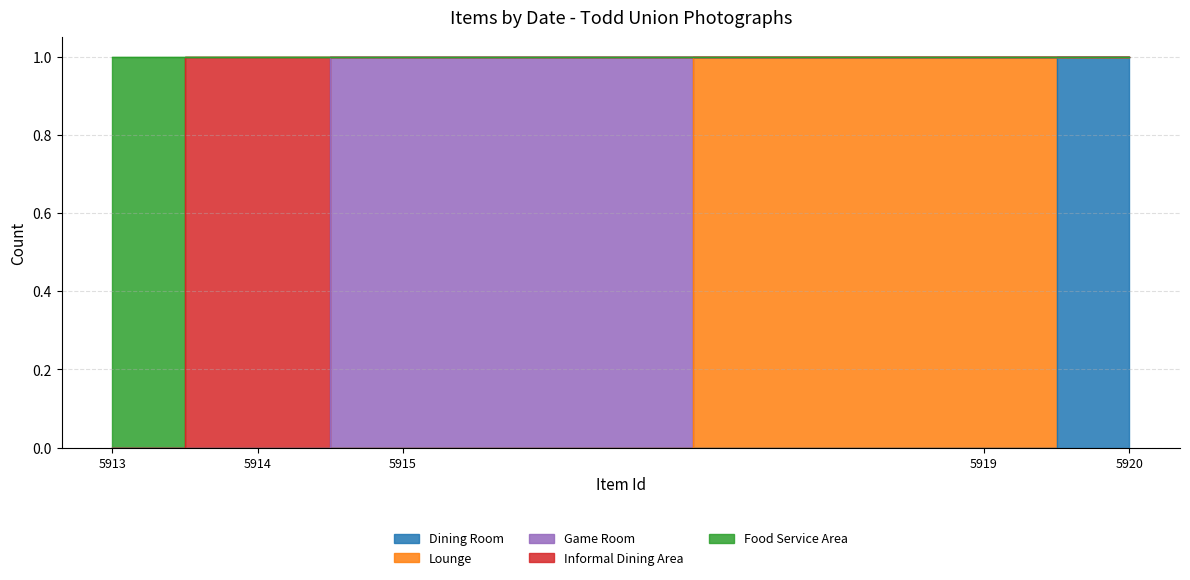

True or false: Lounge and Informal Dining Area cross at least once.

False